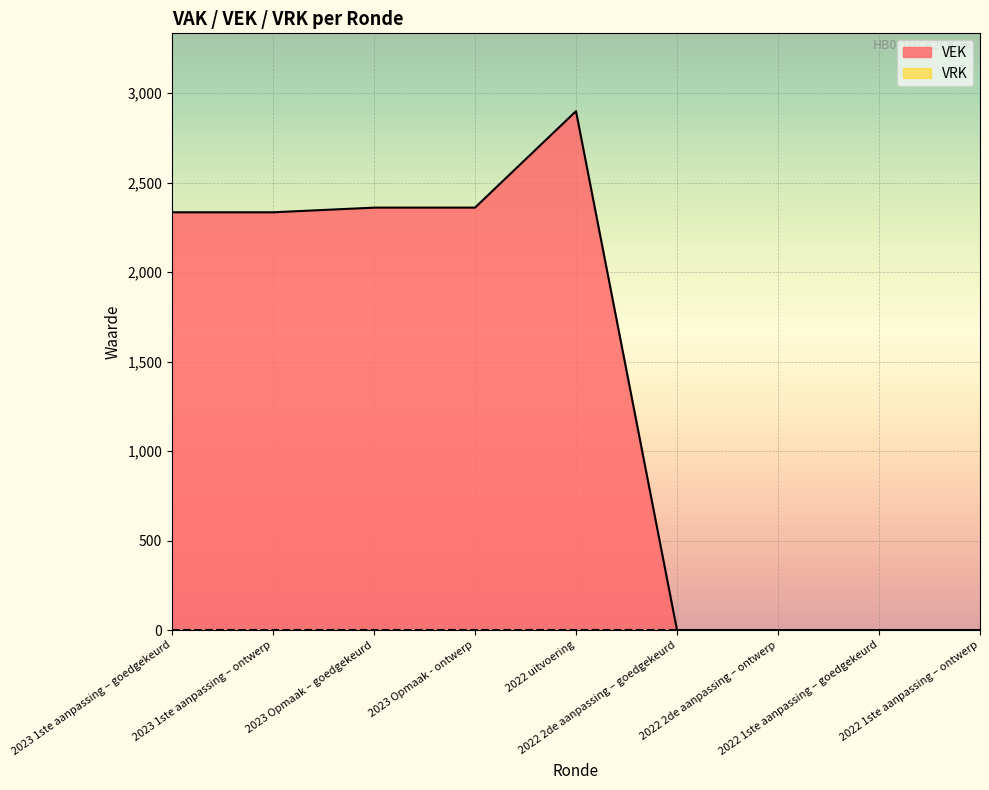

Where is the first local maximum?

2022 uitvoering